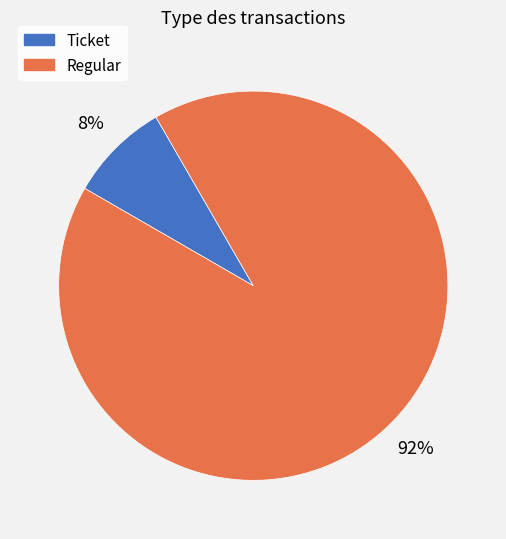

Count the number of slices in the pie.

2